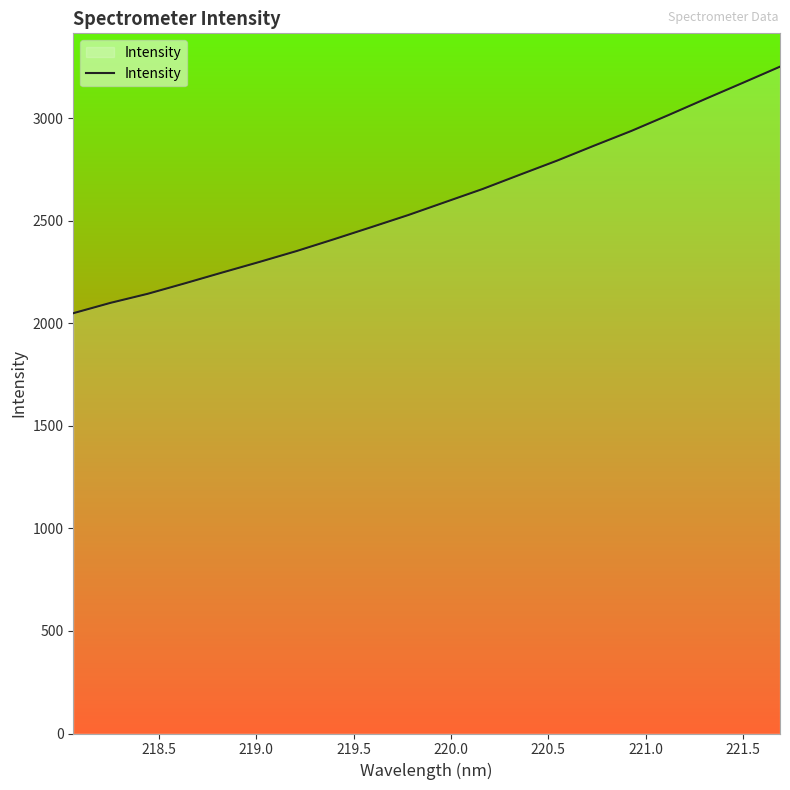

What is the maximum value shown in the chart?

3250.9